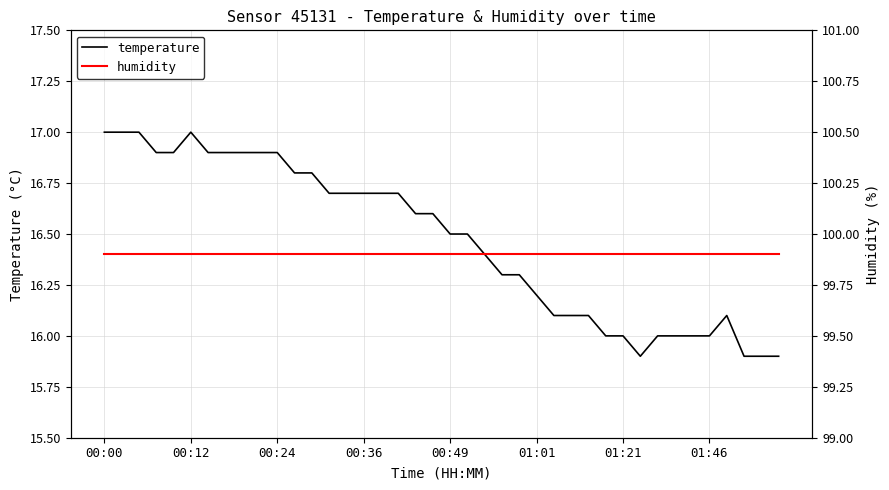

List the series in order of their peak value, highest first.

humidity, temperature